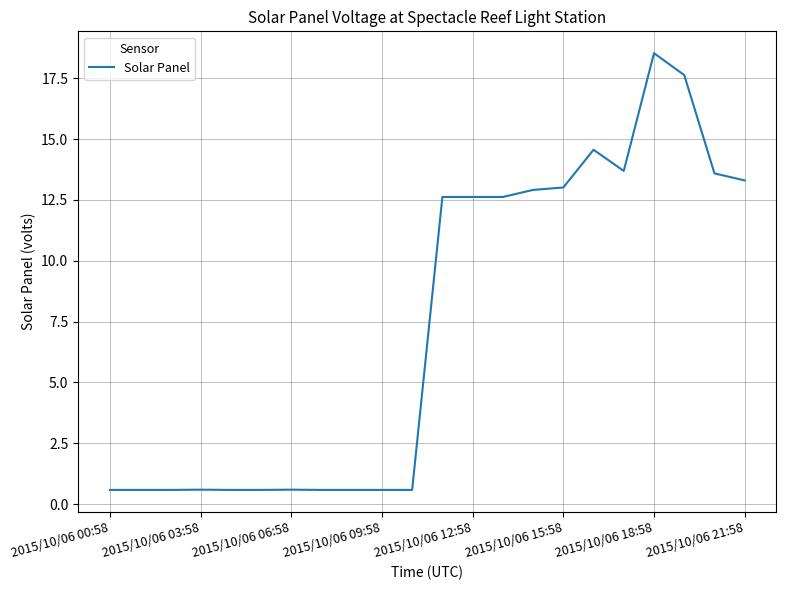

What is the maximum value shown in the chart?

18.5